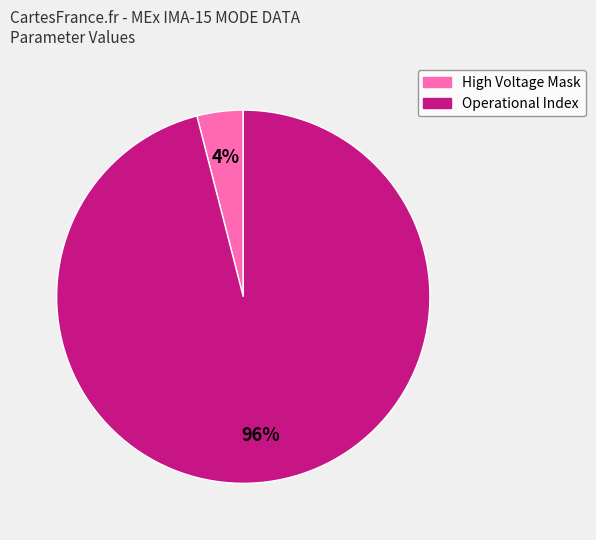

To the nearest percent, what is the average slice percentage?

50%